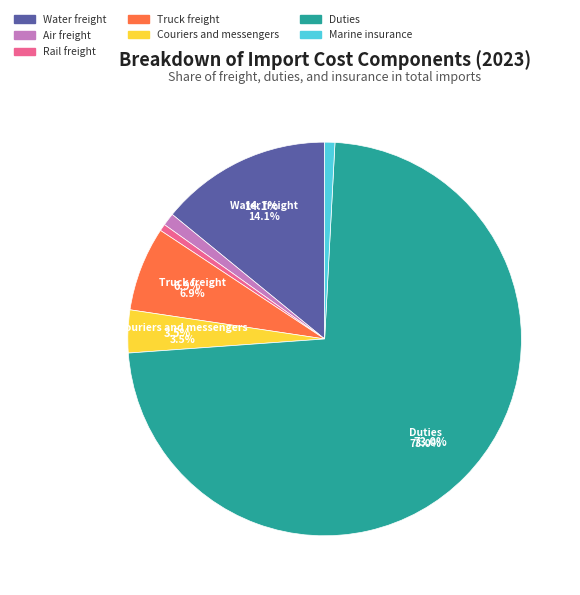

To the nearest percent, what is the difference between the Couriers and messengers and Air freight slice percentages?

2%